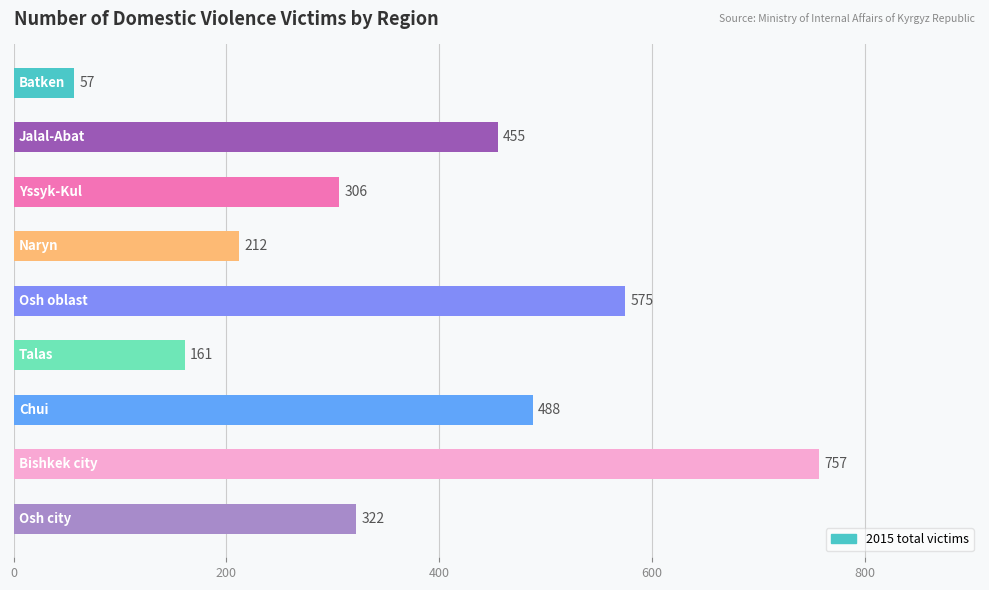

What is the difference between the second highest and second lowest values?

414